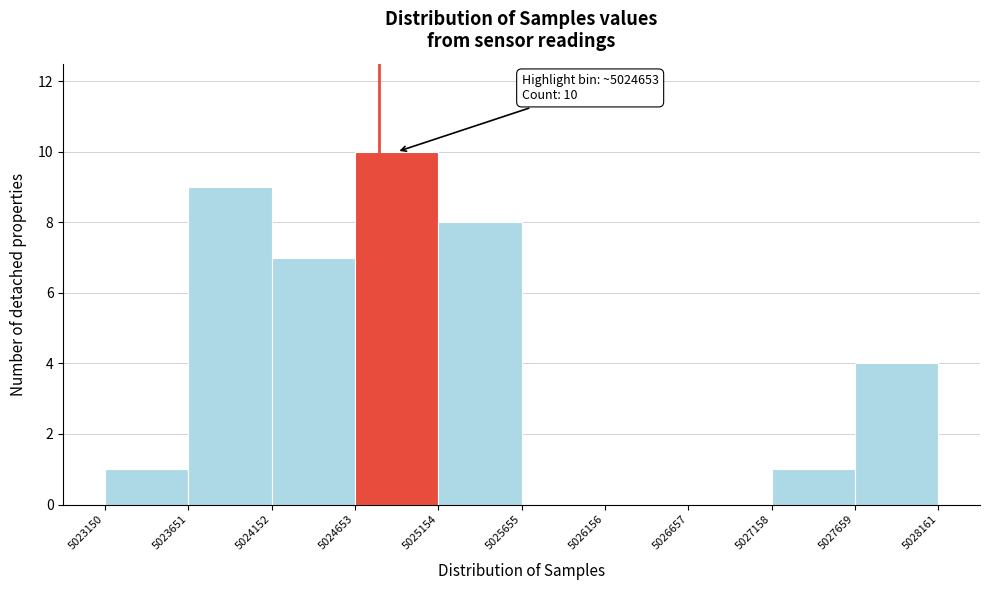

Which range on the x-axis has the tallest bar?

5024653 to 5025154